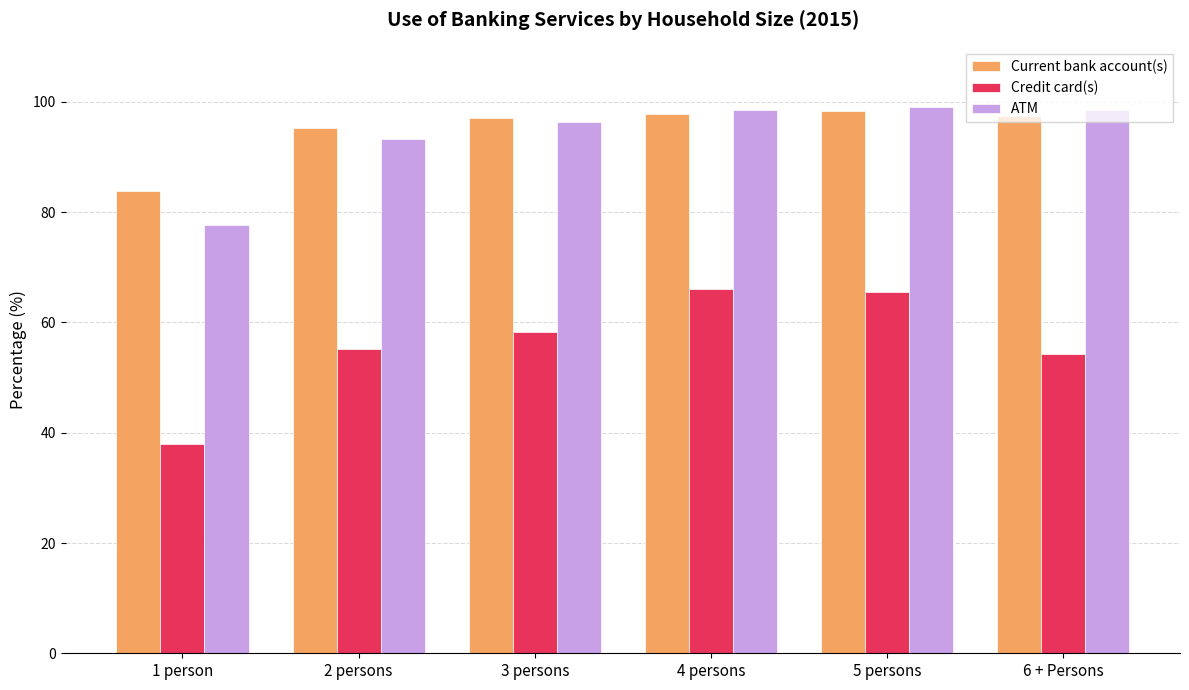

What is the approximate value of Credit card(s) at 6 + Persons?

54.2